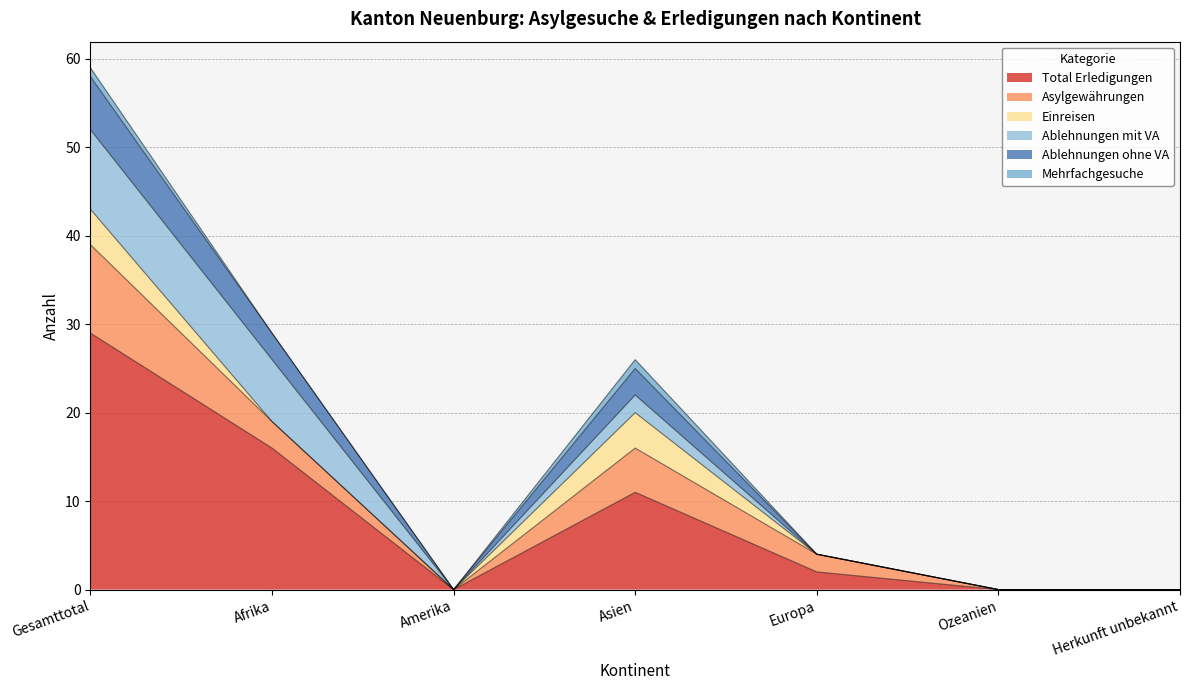

What is the label of the 3rd point from the left?

Amerika